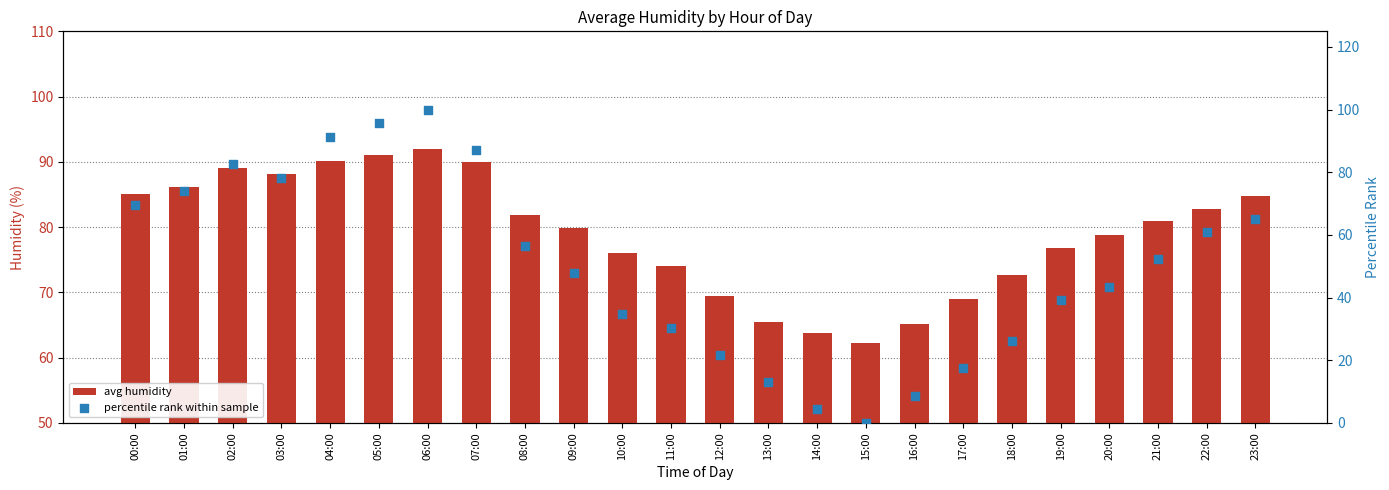

Which series has the largest Y range (max minus min)?

percentile rank within sample